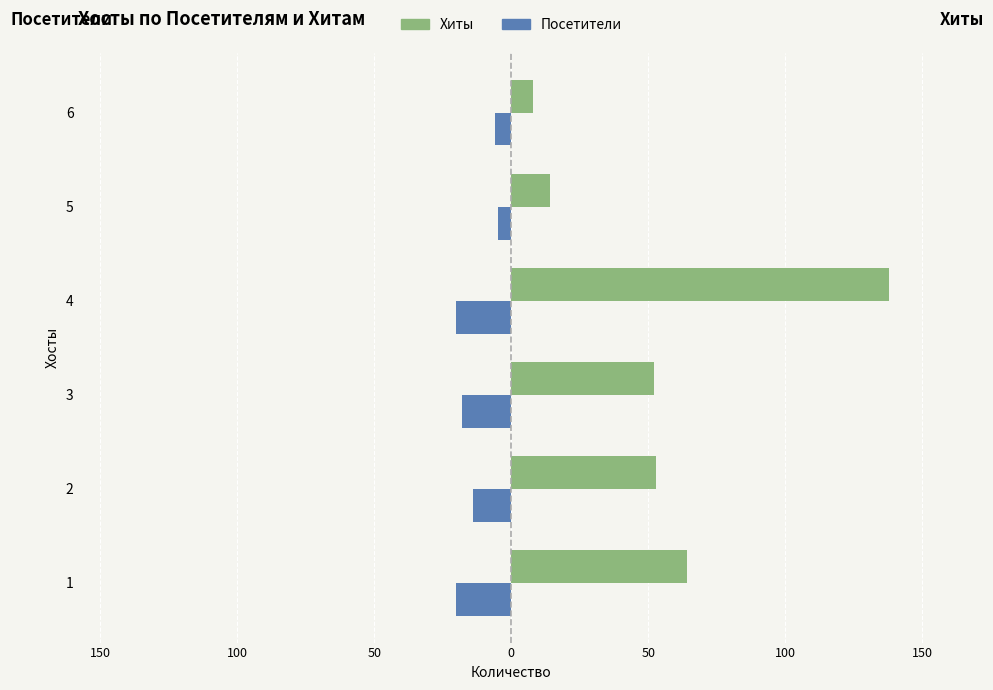

What are all the series names shown in the legend?

Хиты, Посетители